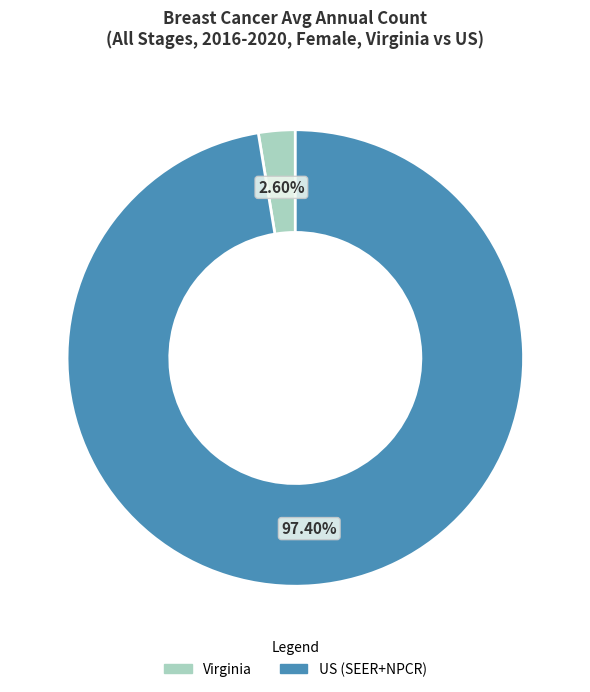

How many slices are in this pie chart?

2